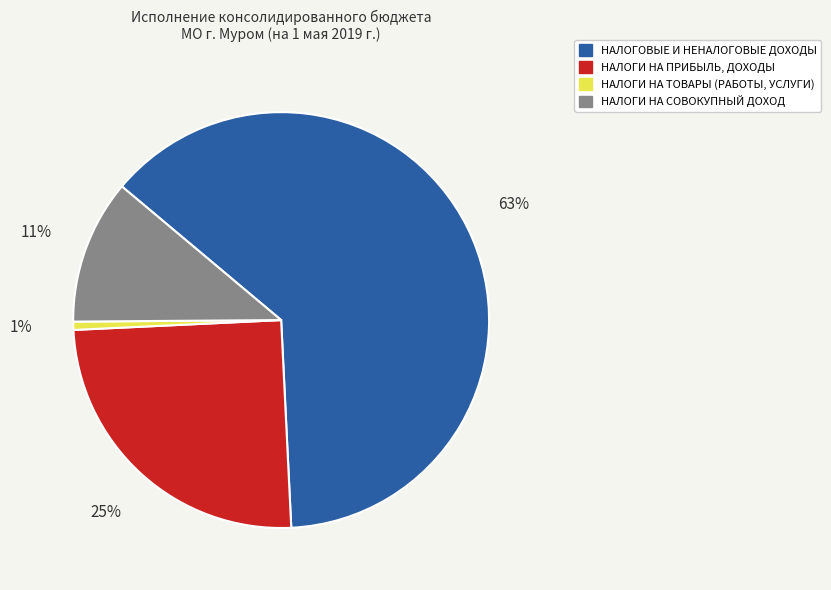

Rank the categories by value from lowest to highest.

НАЛОГИ НА ТОВАРЫ (РАБОТЫ, УСЛУГИ), НАЛОГИ НА СОВОКУПНЫЙ ДОХОД, НАЛОГИ НА ПРИБЫЛЬ, ДОХОДЫ, НАЛОГОВЫЕ И НЕНАЛОГОВЫЕ ДОХОДЫ